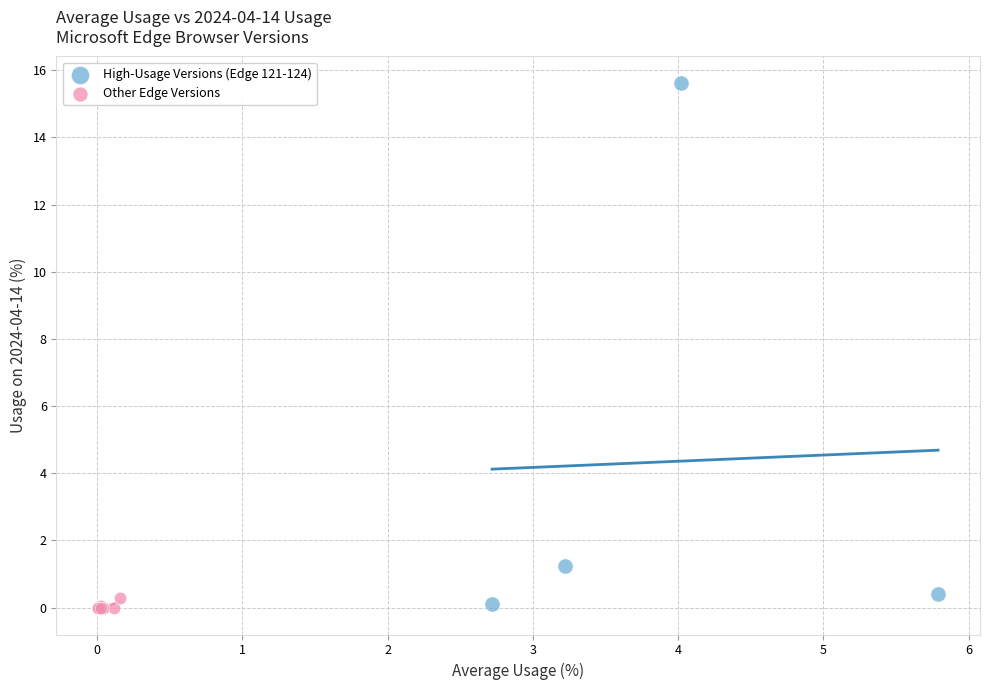

Which series contains the highest Y value?

High-Usage Versions (Edge 121-124)